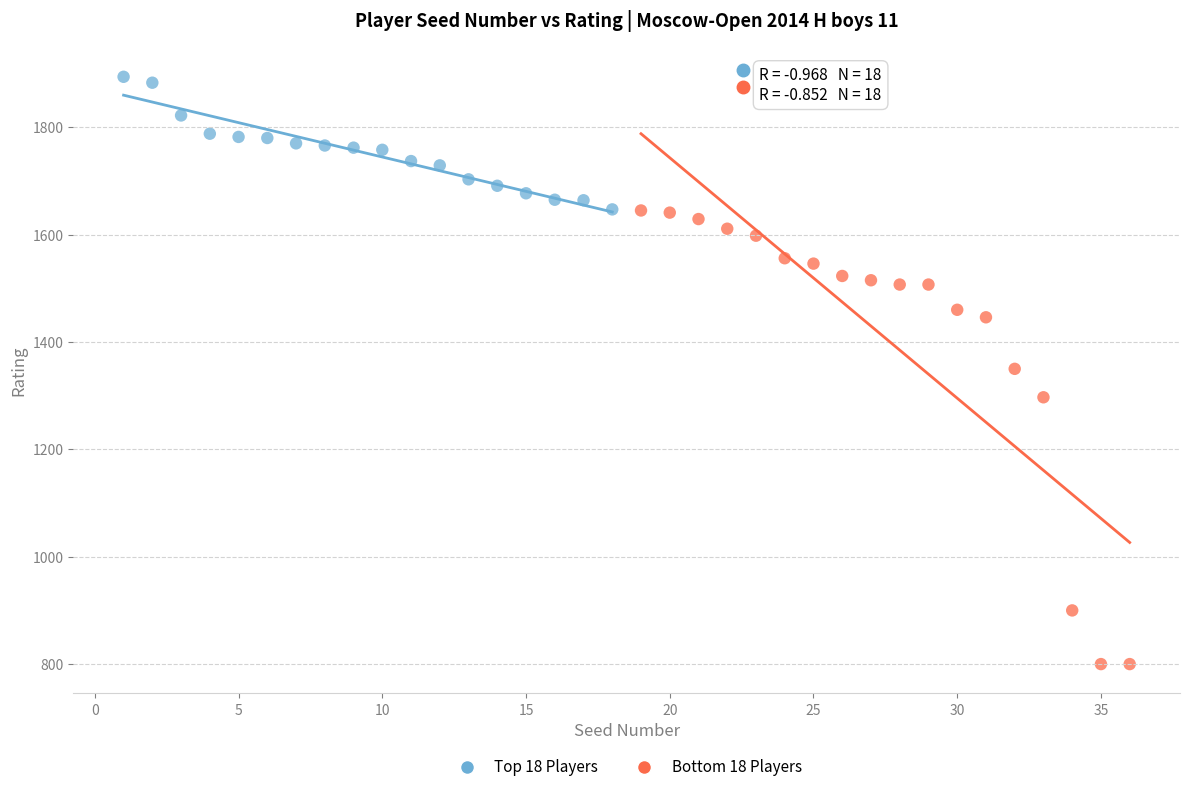

Which series contains the highest Y value?

Top 18 Players